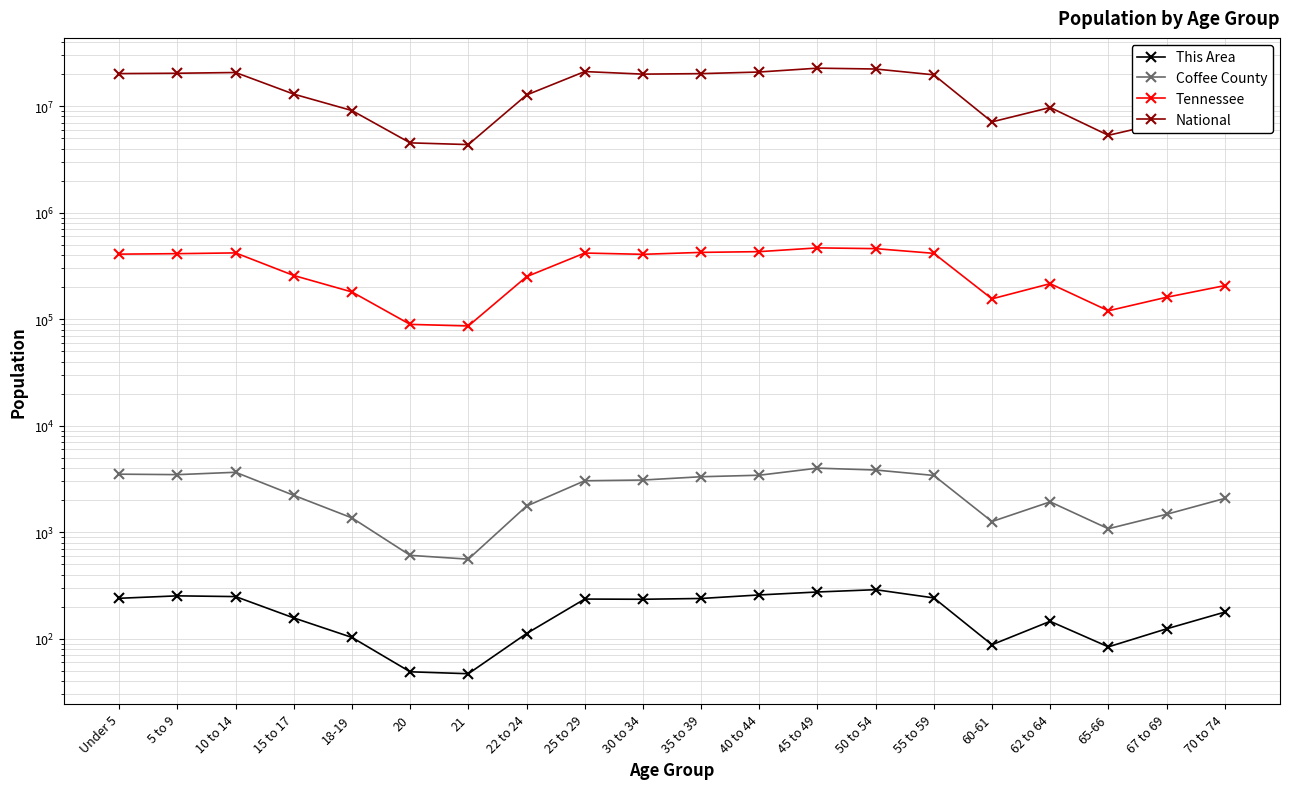

At which category does Coffee County reach its first local peak?

10 to 14